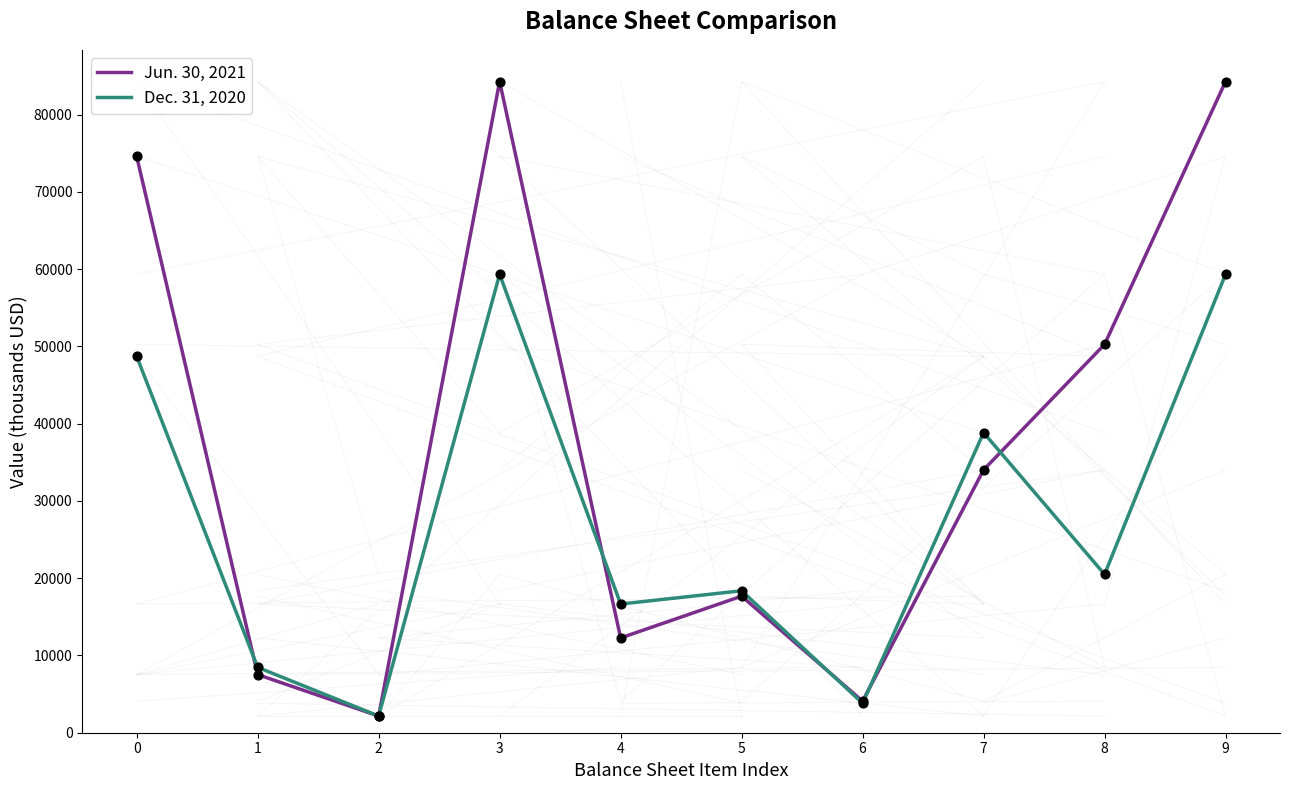

What are all the series names shown in the legend?

Jun. 30, 2021, Dec. 31, 2020